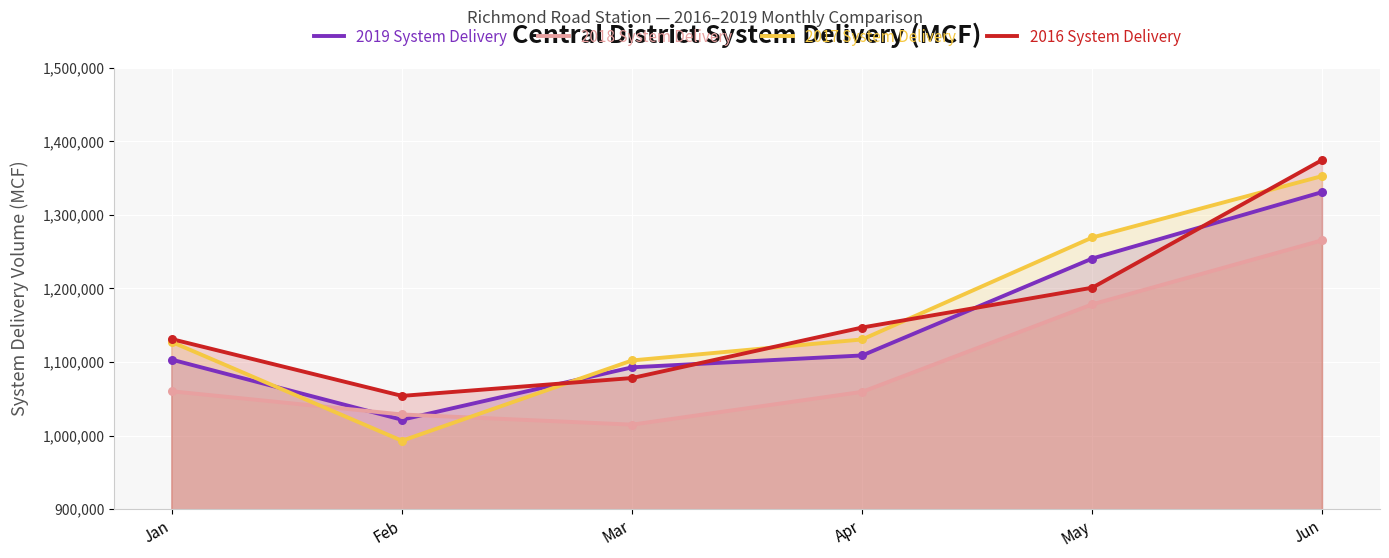

What are all the series names shown in the legend?

2019 System Delivery, 2018 System Delivery, 2017 System Delivery, 2016 System Delivery